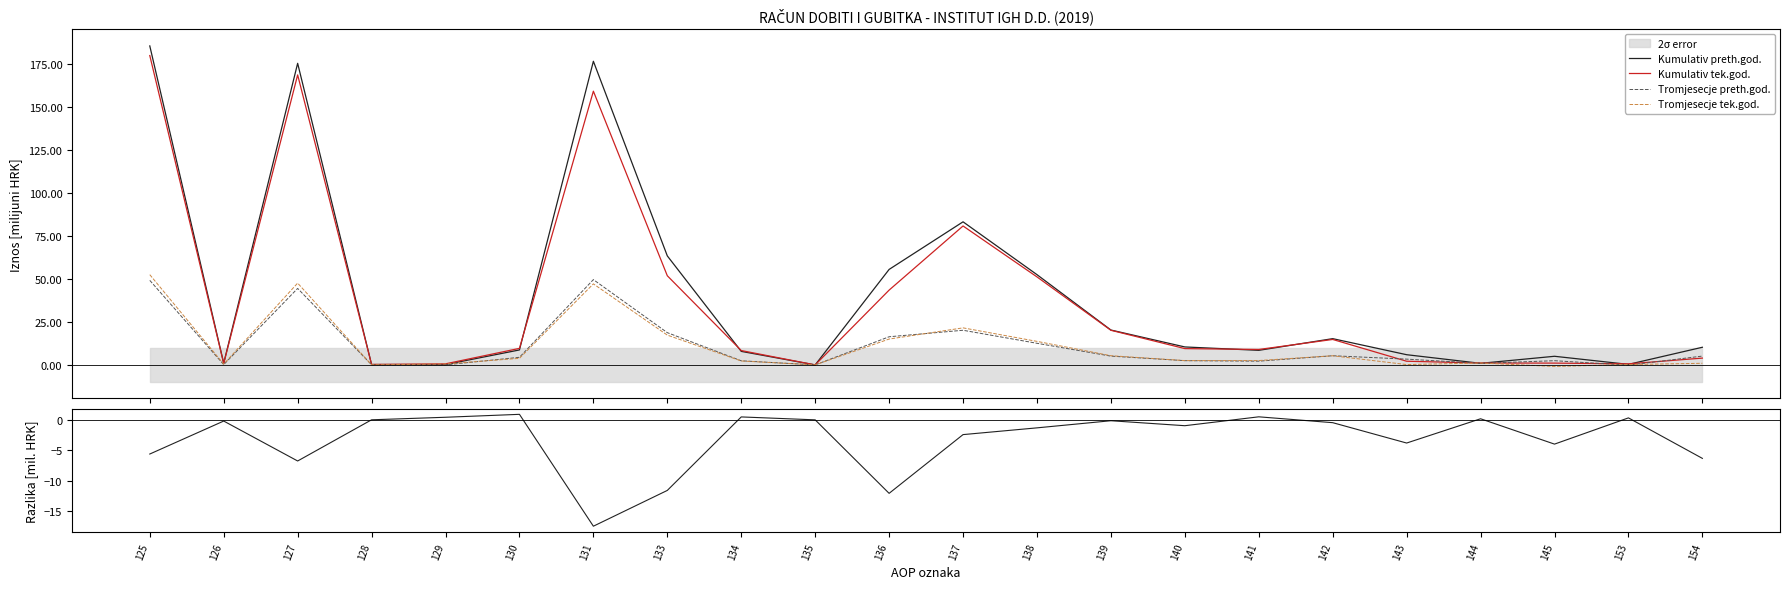

What is the minimum value shown in the chart?

-17.4